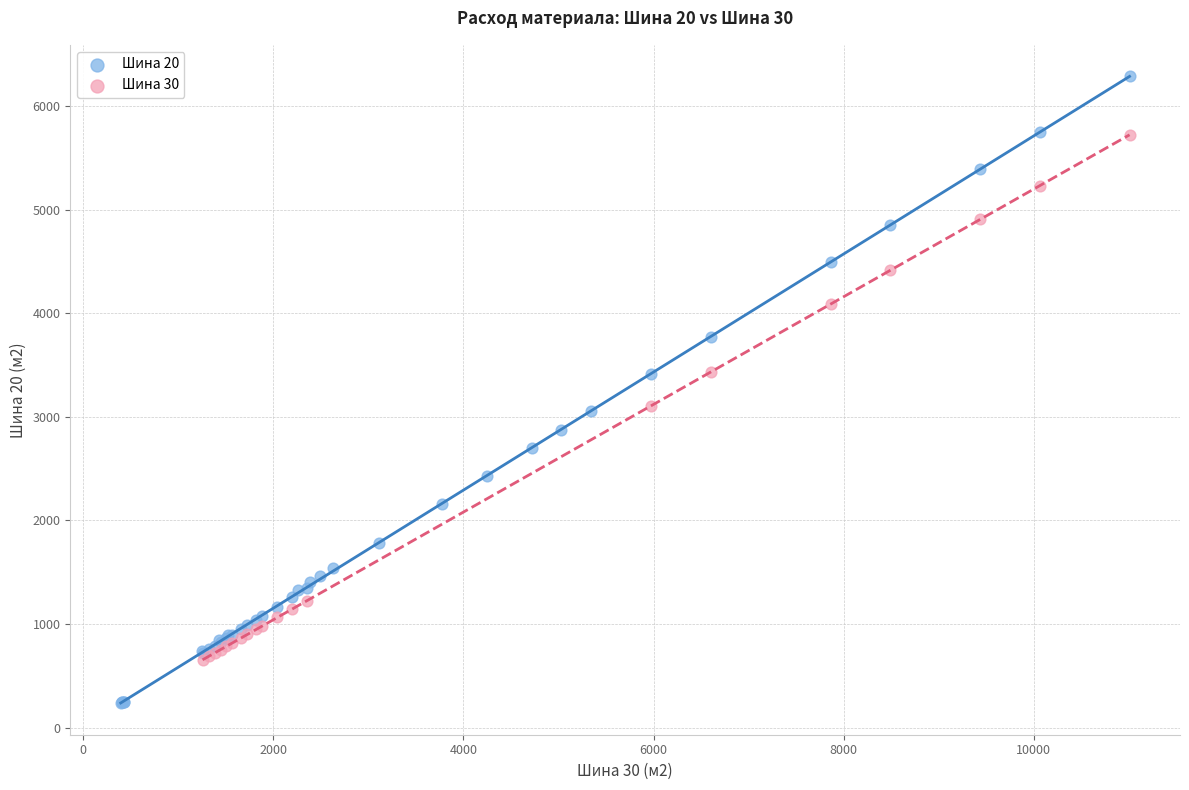

Which series contains the lowest Y value?

Шина 20